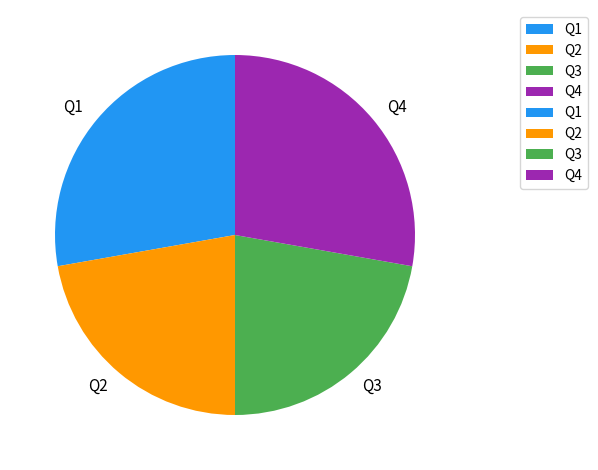

Is there a majority slice in this chart?

No